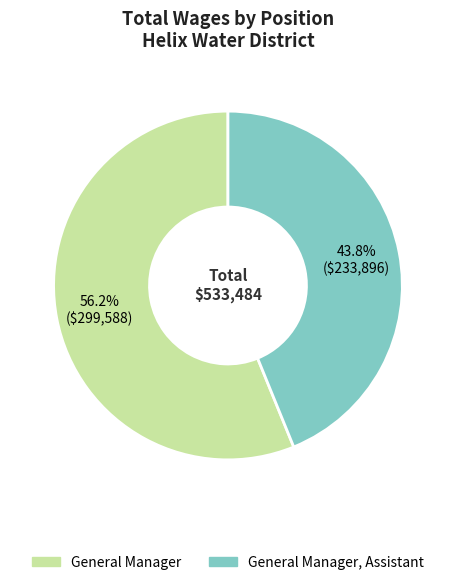

Does any single category account for the majority?

Yes